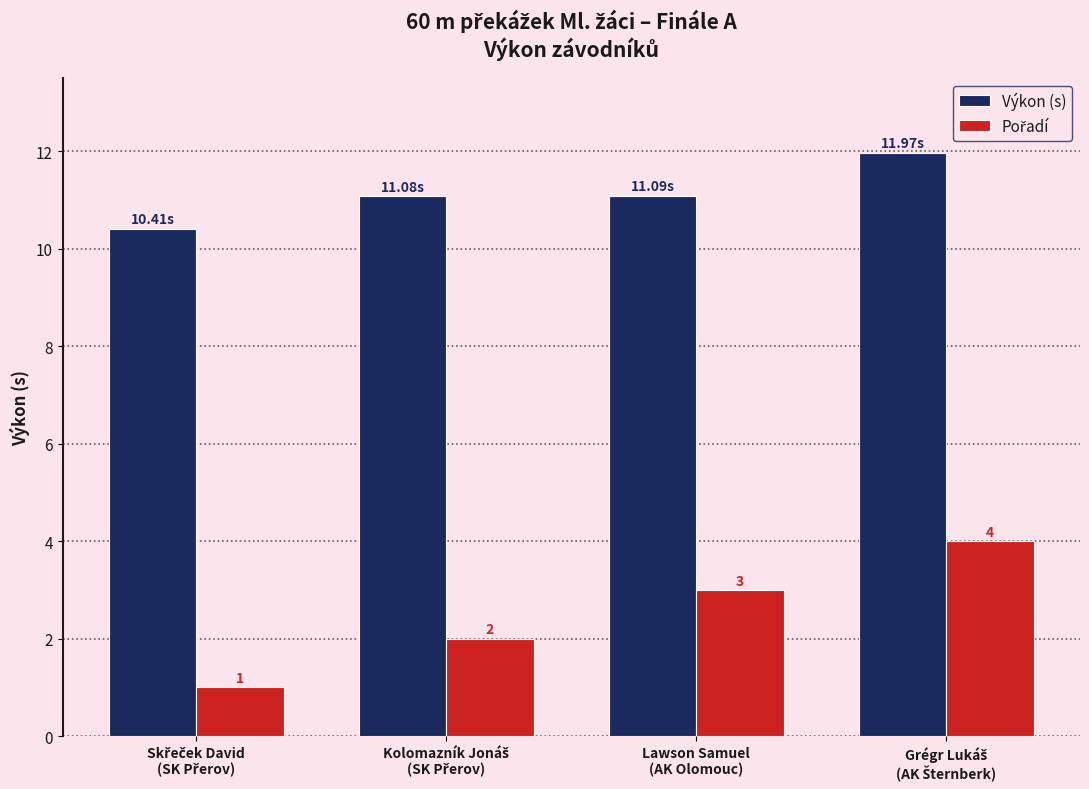

What is the lowest value of the Výkon (s) series?

10.4